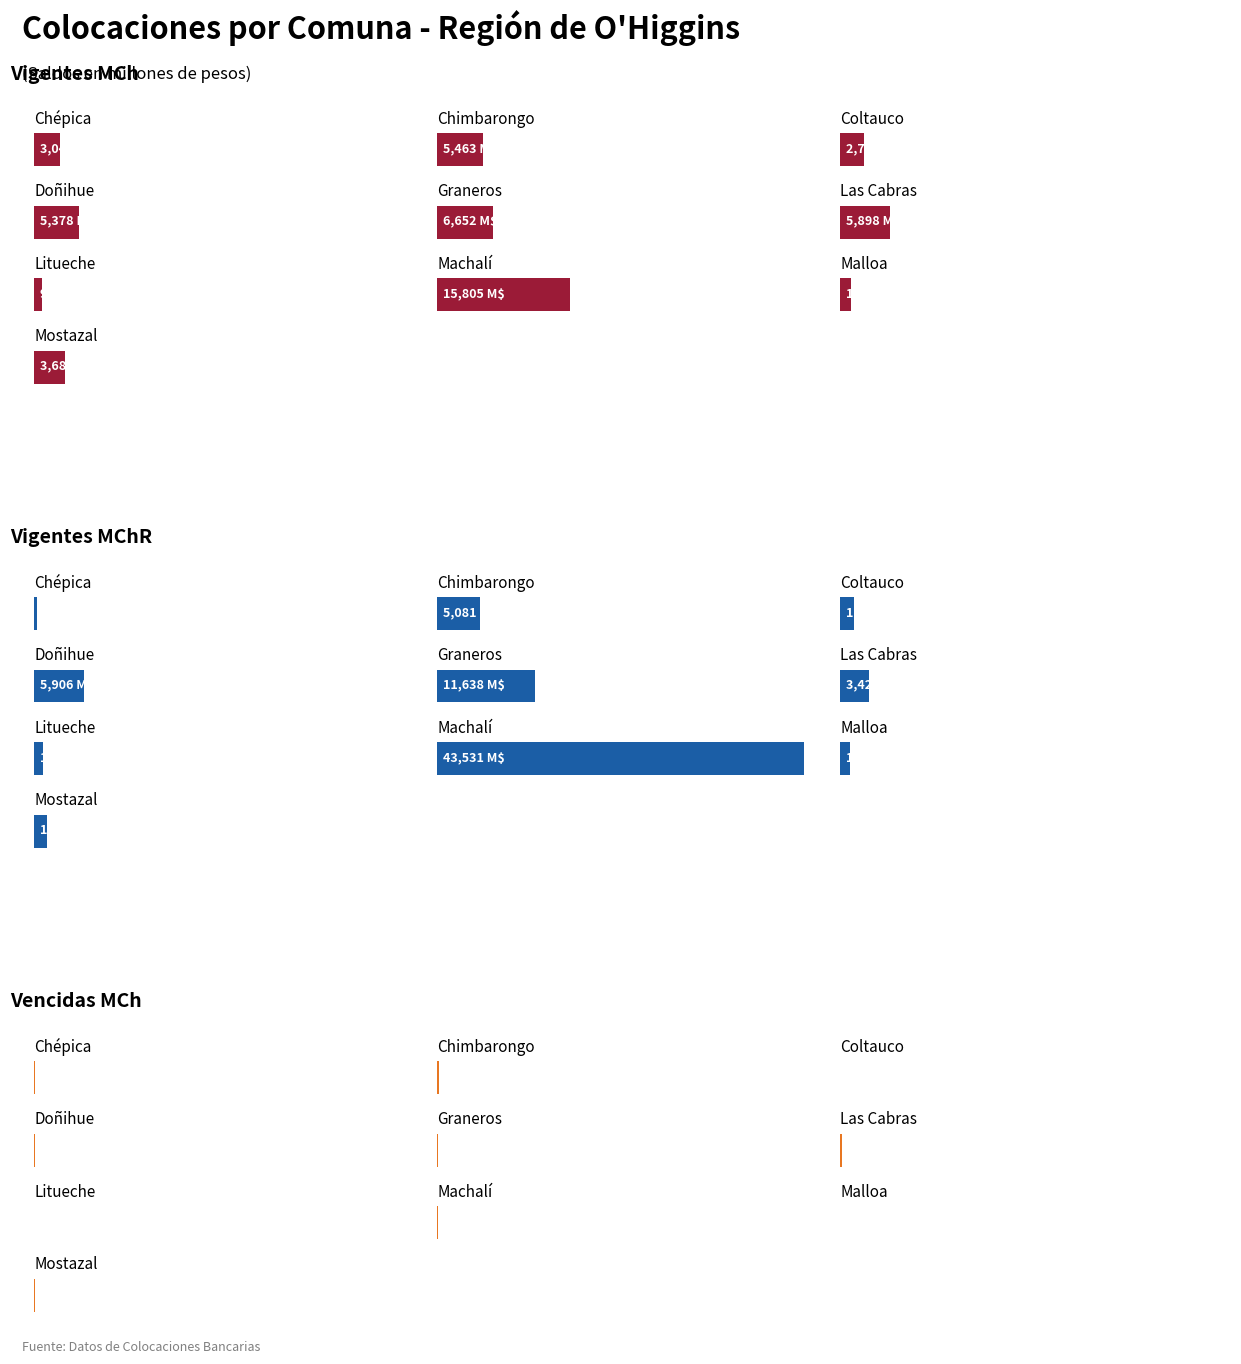

The Vencidas MCh series shows 2.0 at 8. True or false?

False